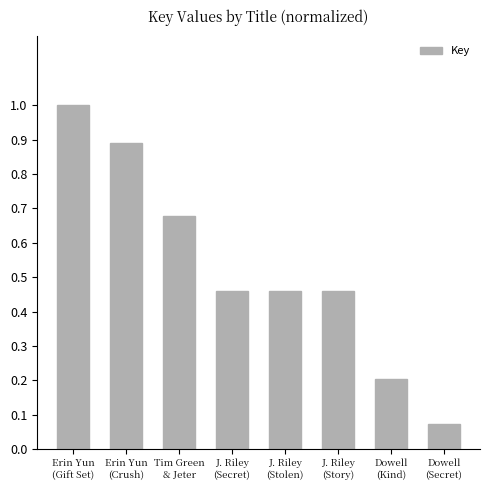

What is the value of the 7th bar from the left?

0.2